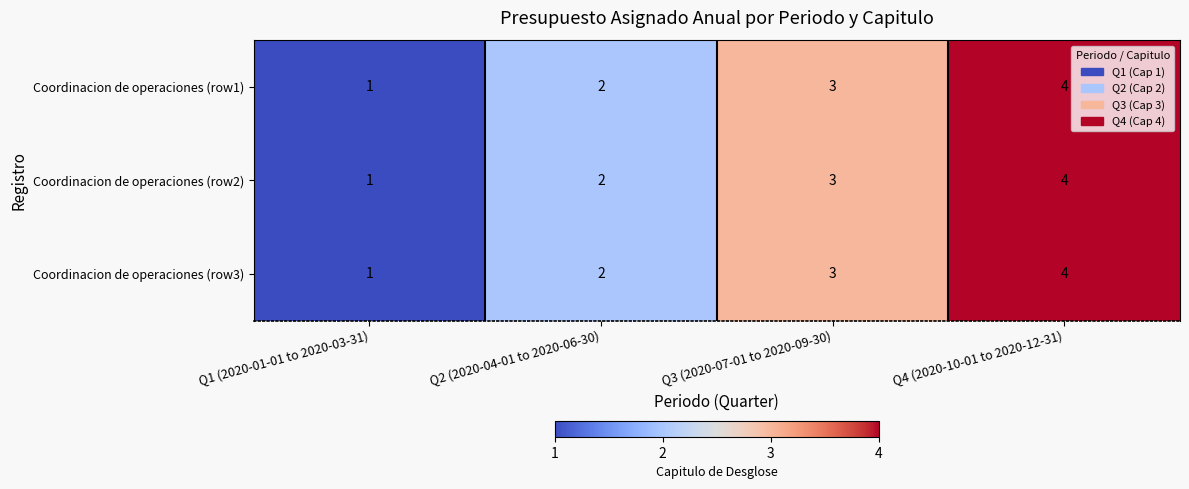

What is the sum of all Coordinacion de operaciones (row1) values?

10